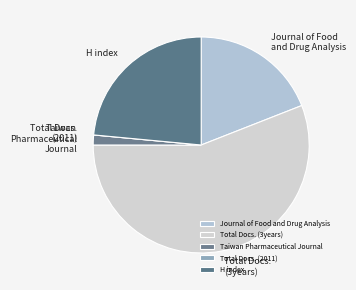

Which category has the biggest portion of the pie?

Total Docs. (3years)